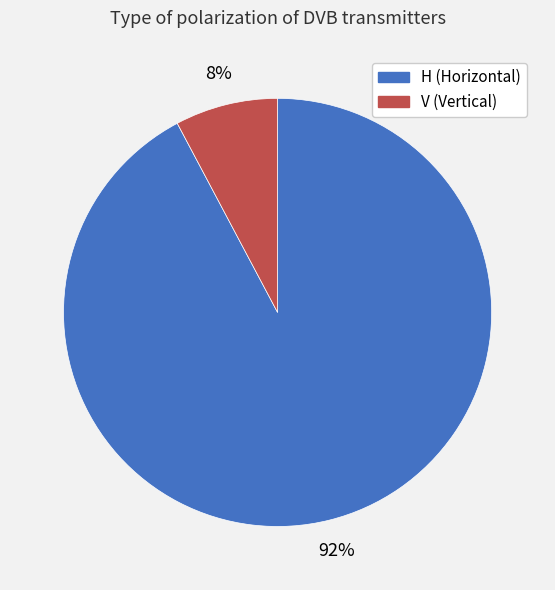

Do H and V together represent more than half of the pie?

Yes